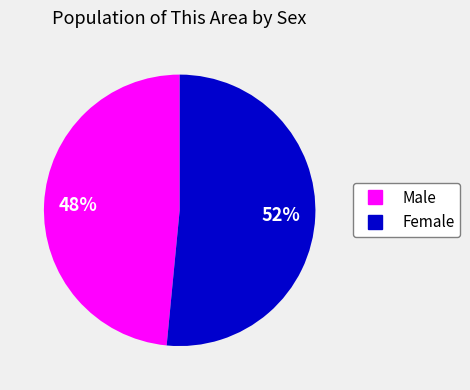

Approximately how many times larger is the value at Male compared to Female?

0.9